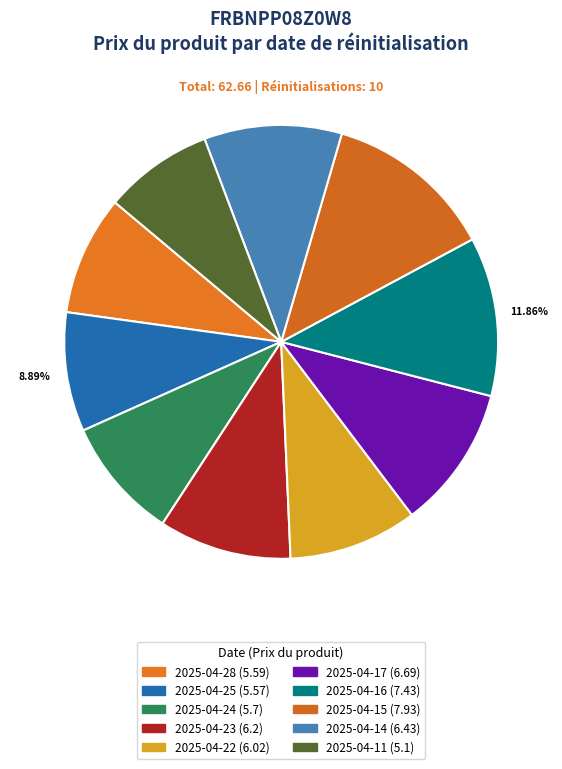

Is 2025-04-15 the majority of the pie?

No